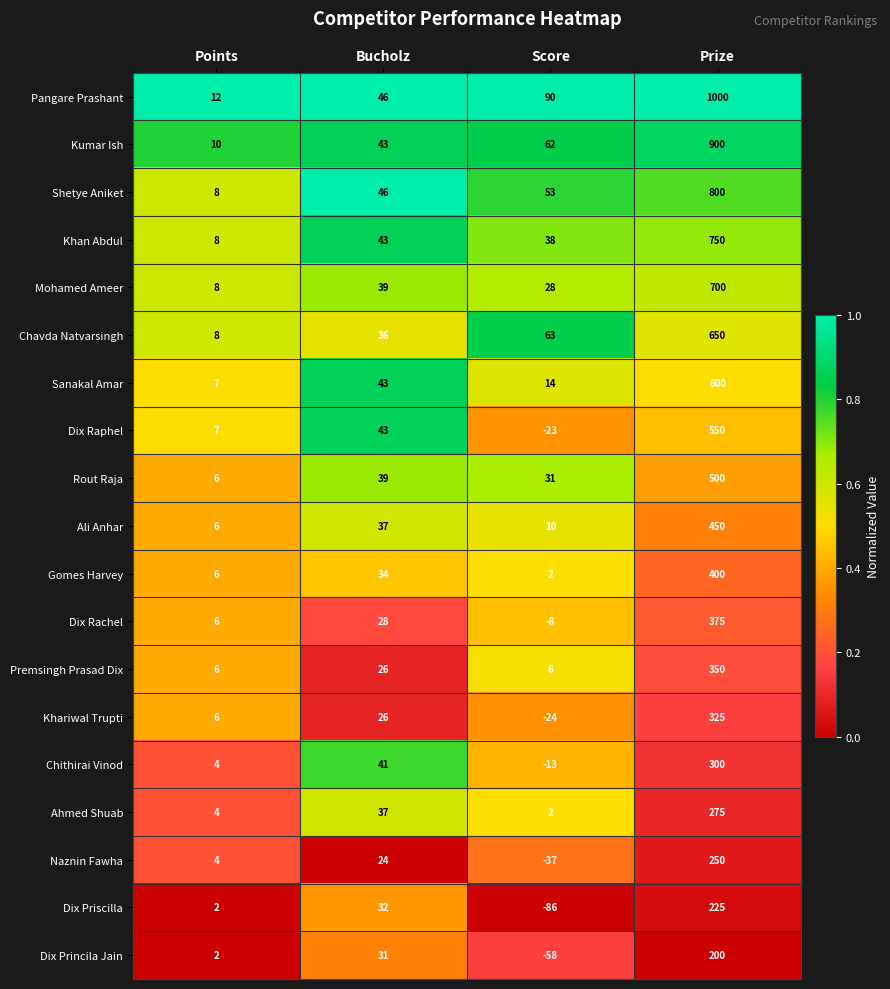

Is it true that Dix Princila Jain equals 320 at Prize?

False